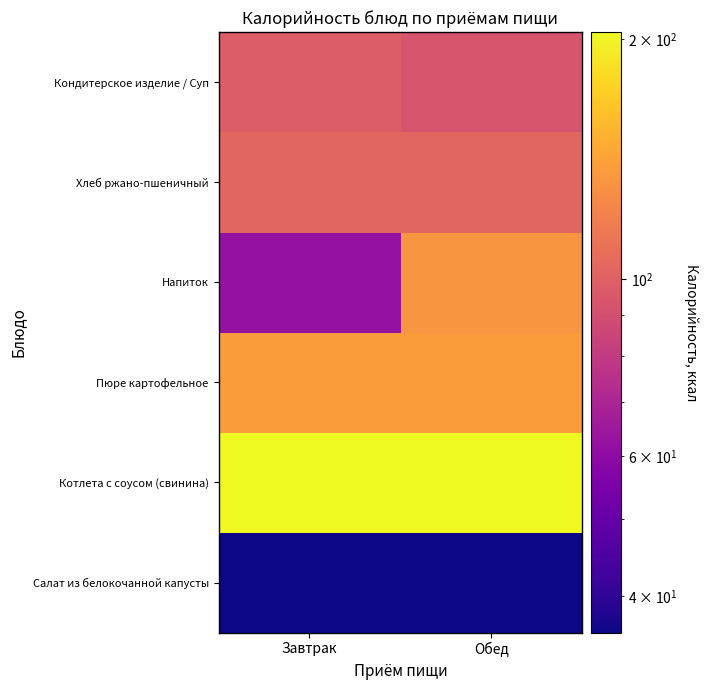

Reading left to right, transcribe all the data shown in this chart.

Салат из белокочанной капусты: Завтрак=36	Обед=36
Котлета с соусом (свинина): Завтрак=204	Обед=204
Пюре картофельное: Завтрак=137	Обед=137
Напиток: Завтрак=62	Обед=133
Хлеб ржано-пшеничный: Завтрак=103	Обед=103
Кондитерское изделие / Суп: Завтрак=98	Обед=93